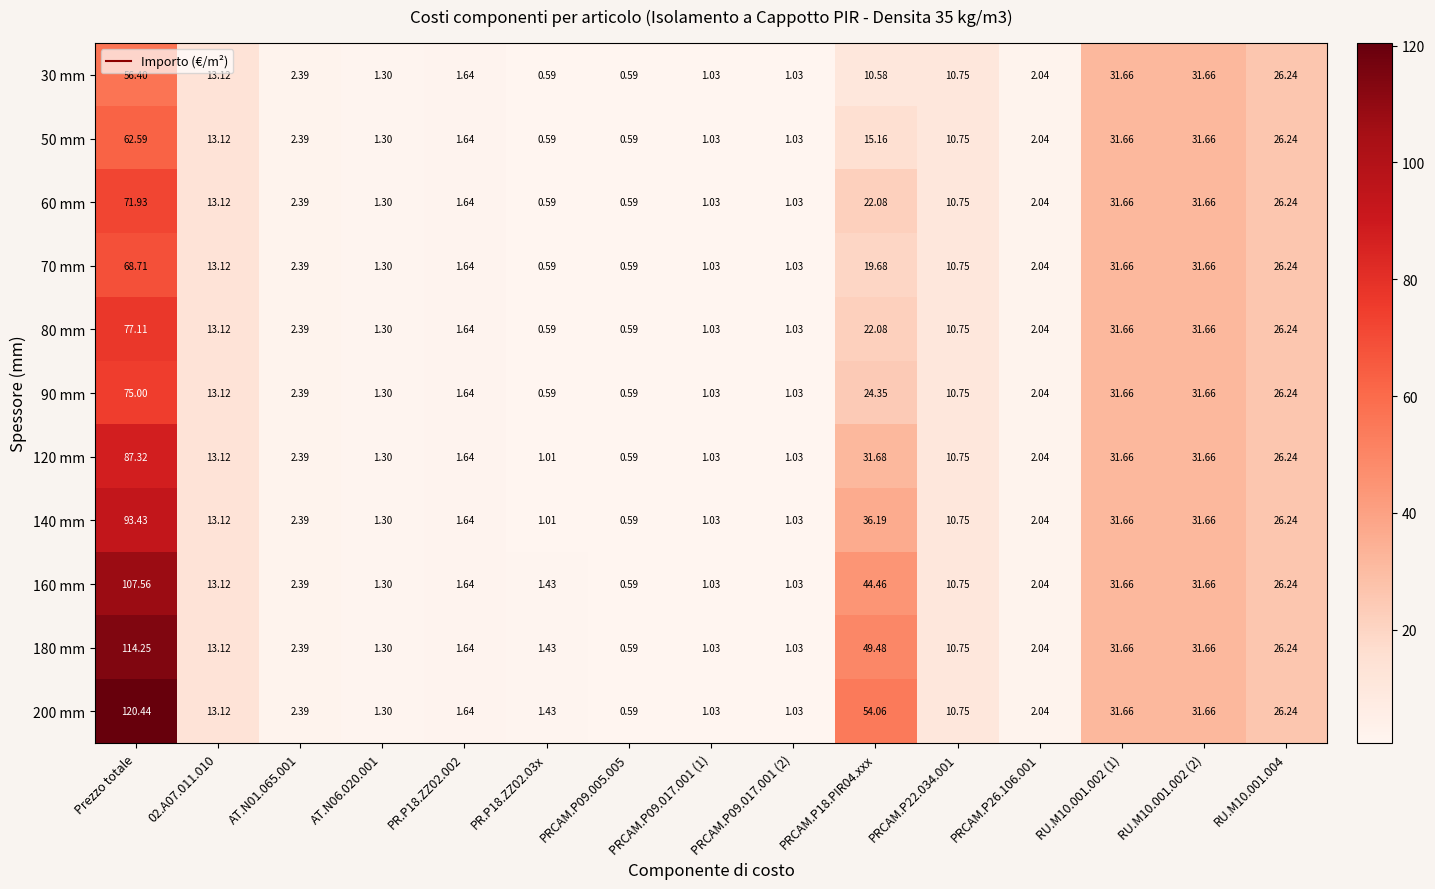

Which category has the highest value in the 200 mm series?

Prezzo totale